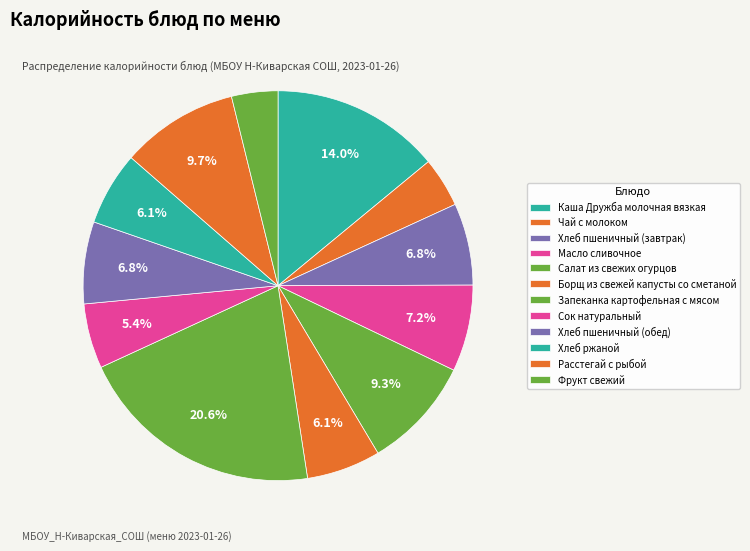

How many slices are in this pie chart?

12